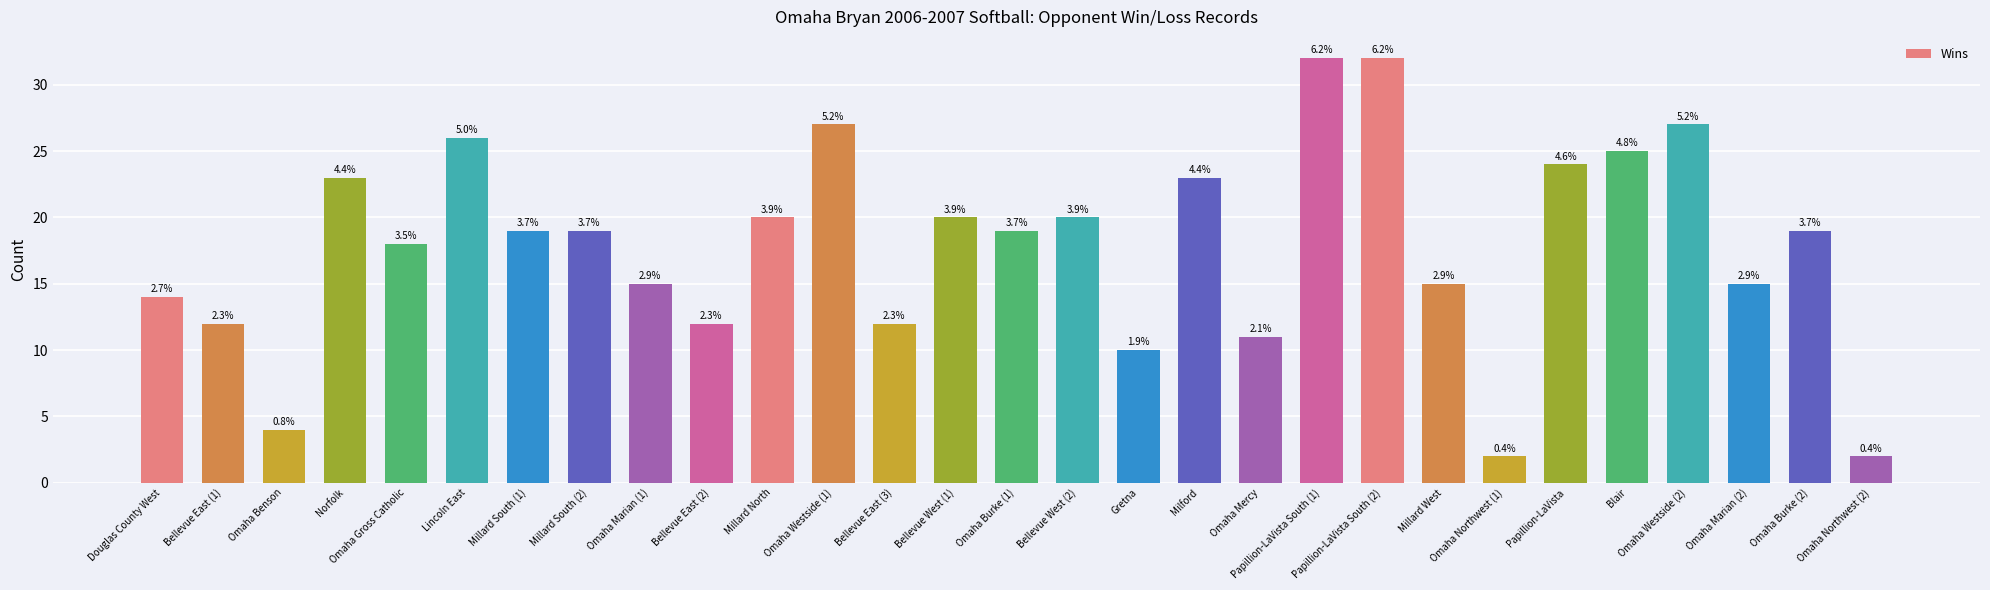

Are the bars grouped side by side (vs. stacked)?

No